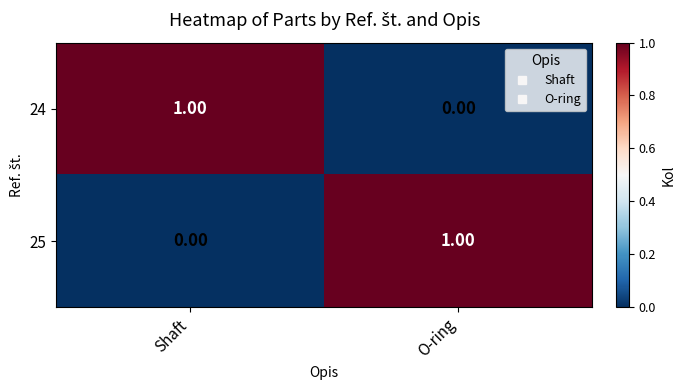

Is the value of 24 at Shaft greater than the value of 25 at Shaft?

Yes